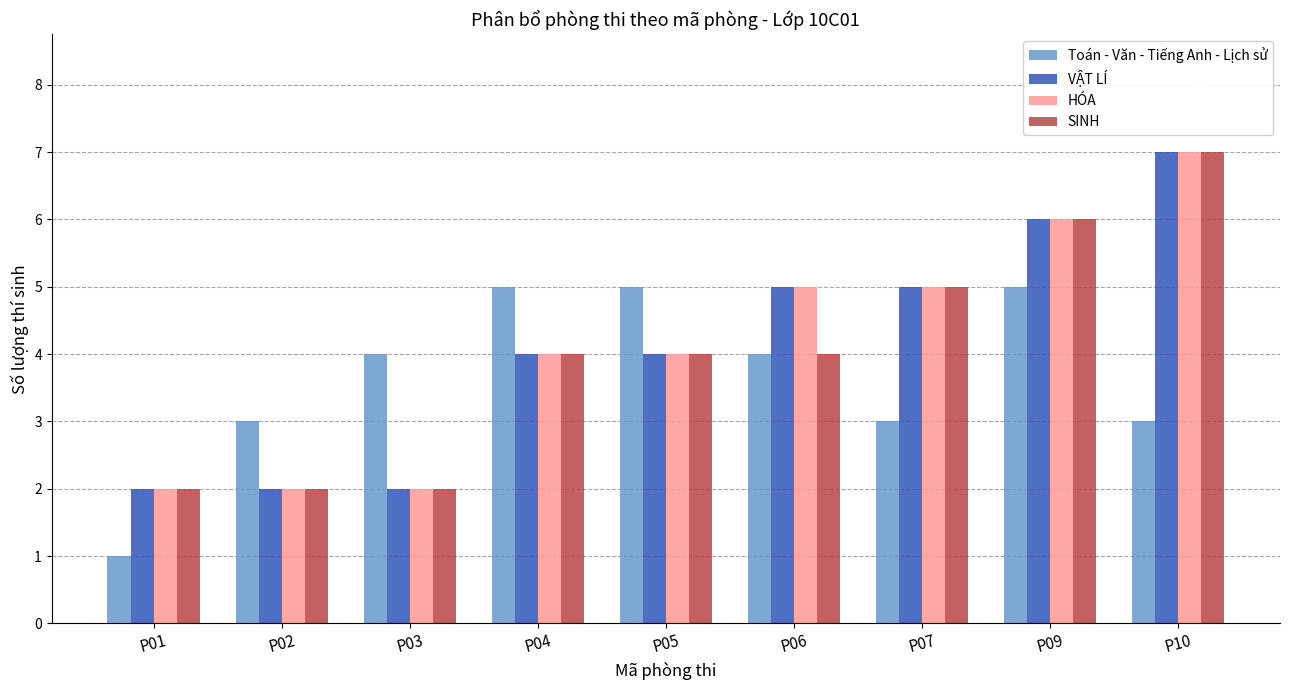

What is the difference between the highest and lowest values at P06?

1